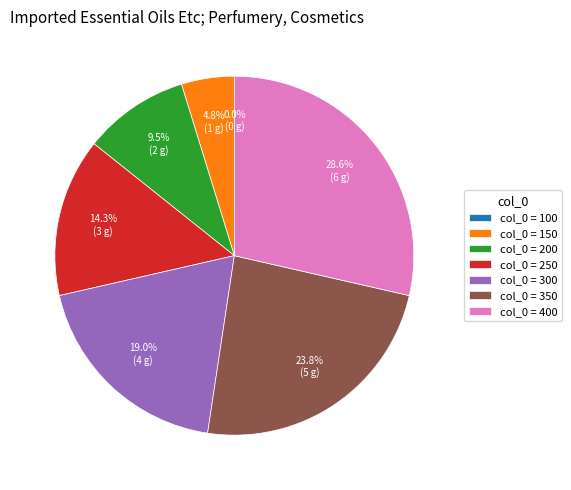

What percentage do 150 and 350 together represent?

28.6%